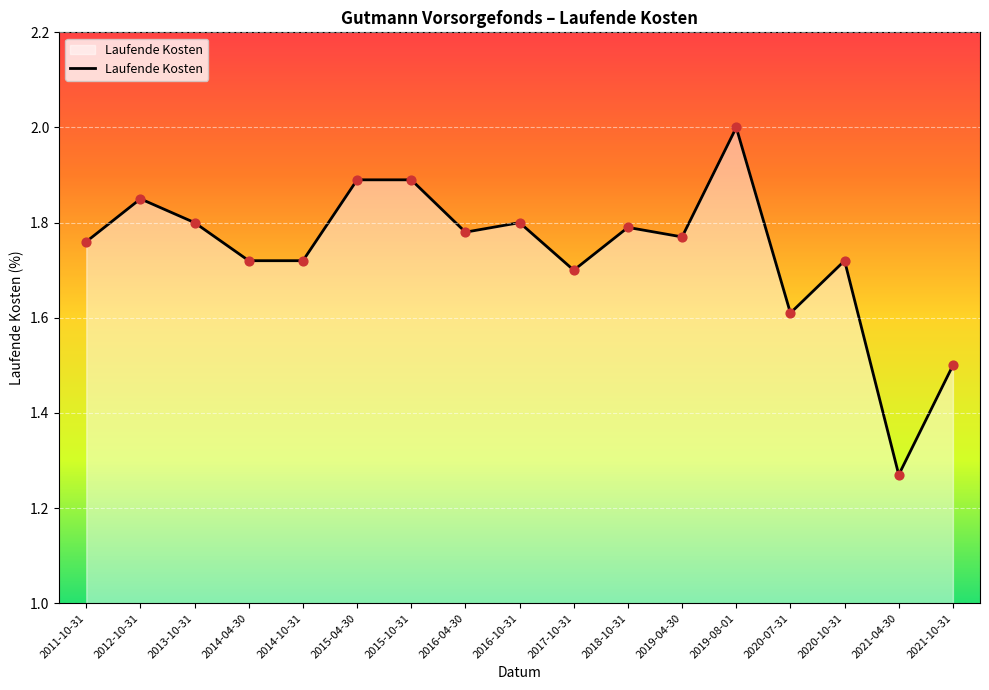

What is the change in value from 2014-10-31 to 2020-07-31?

-0.1